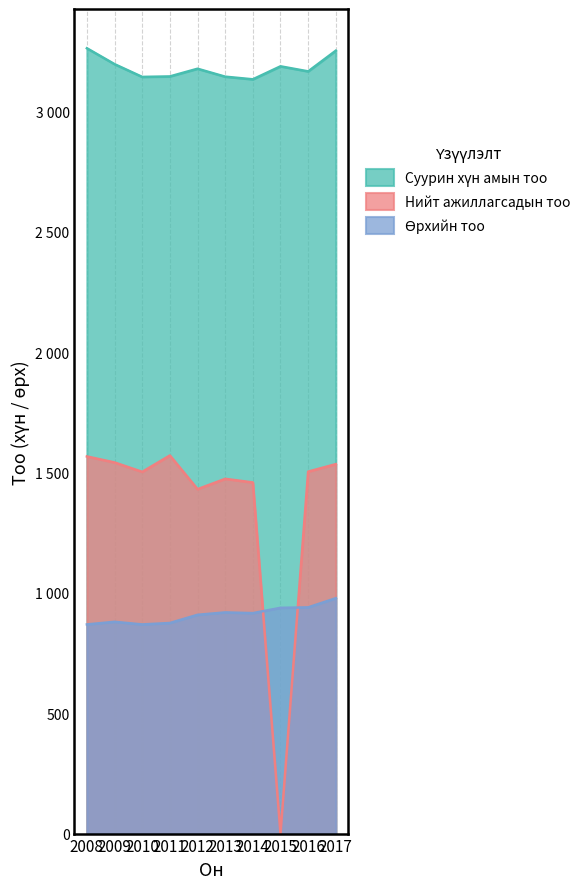

How many interior local peaks does the Нийт ажиллагсадын тоо series have?

2